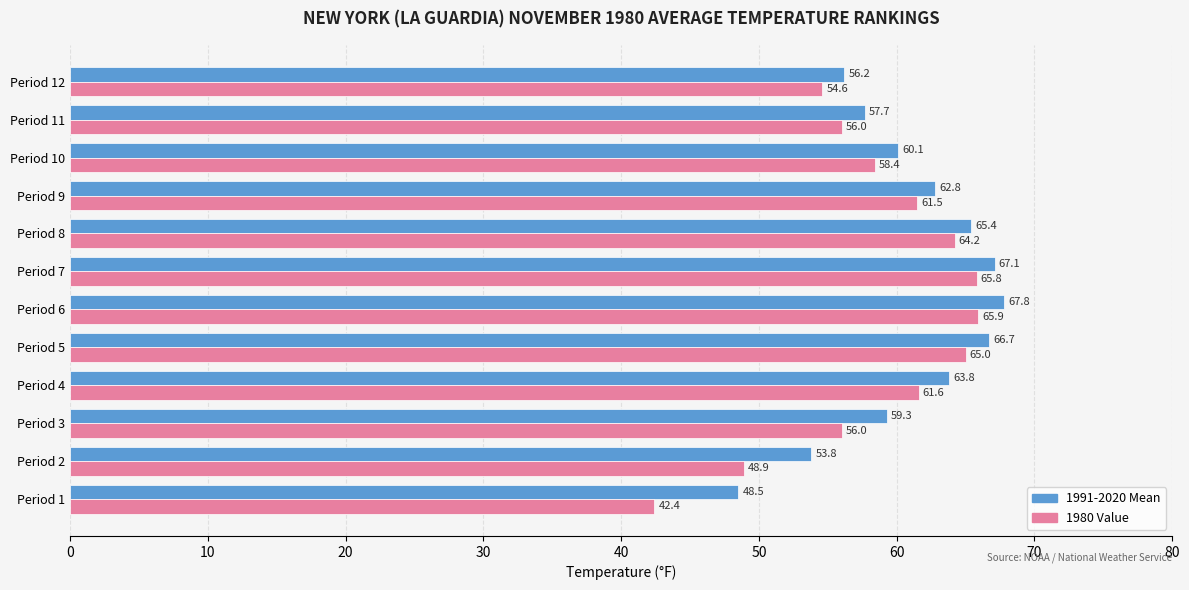

What is the difference between the highest and lowest values at Period 6?

1.9